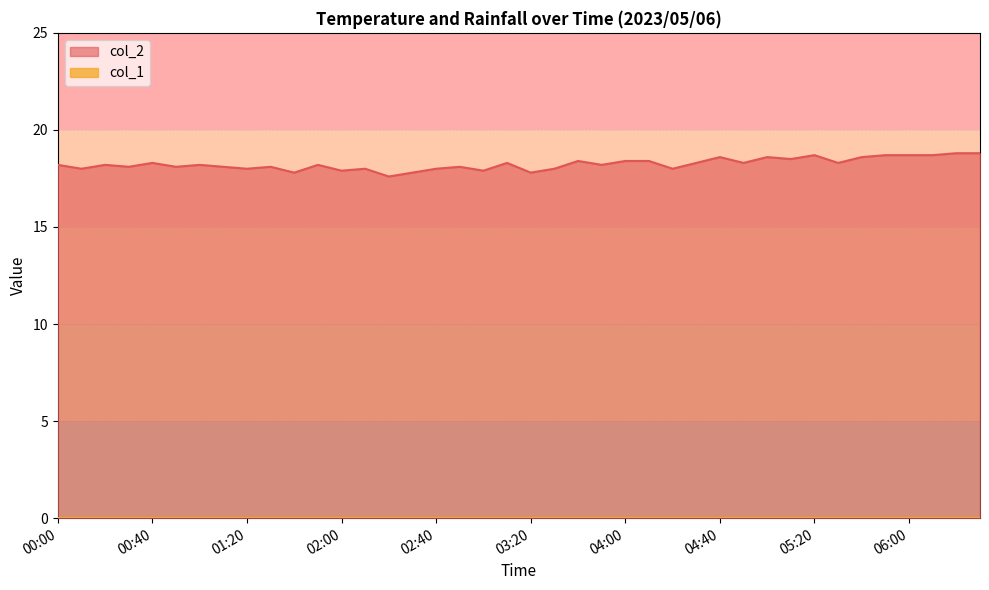

Where is the first local maximum?

00:20